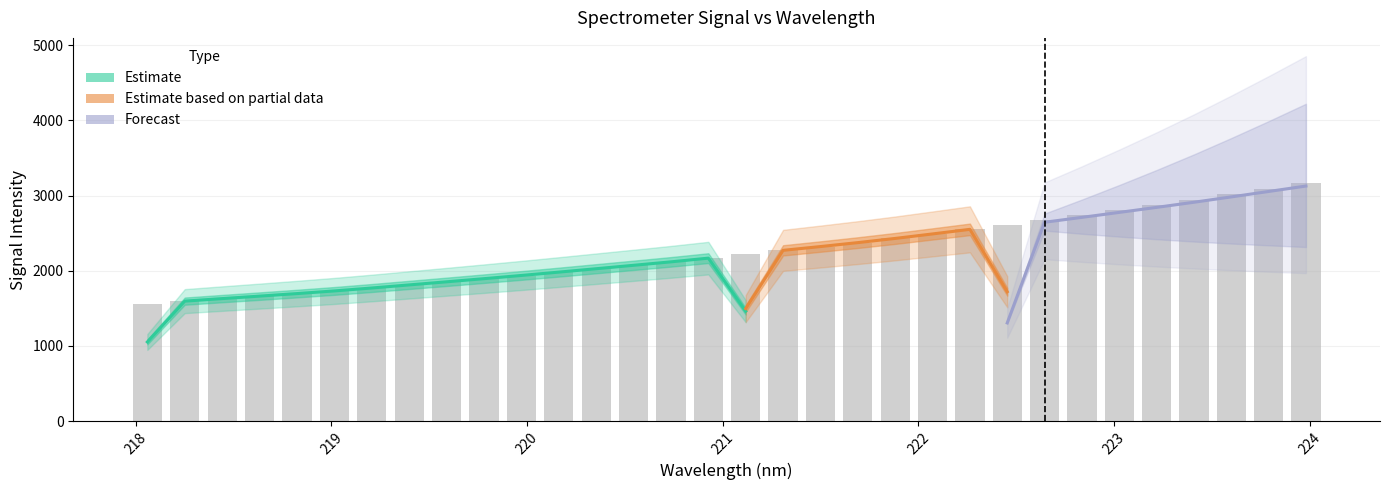

At which label is the value closest to 2363?

221.6902